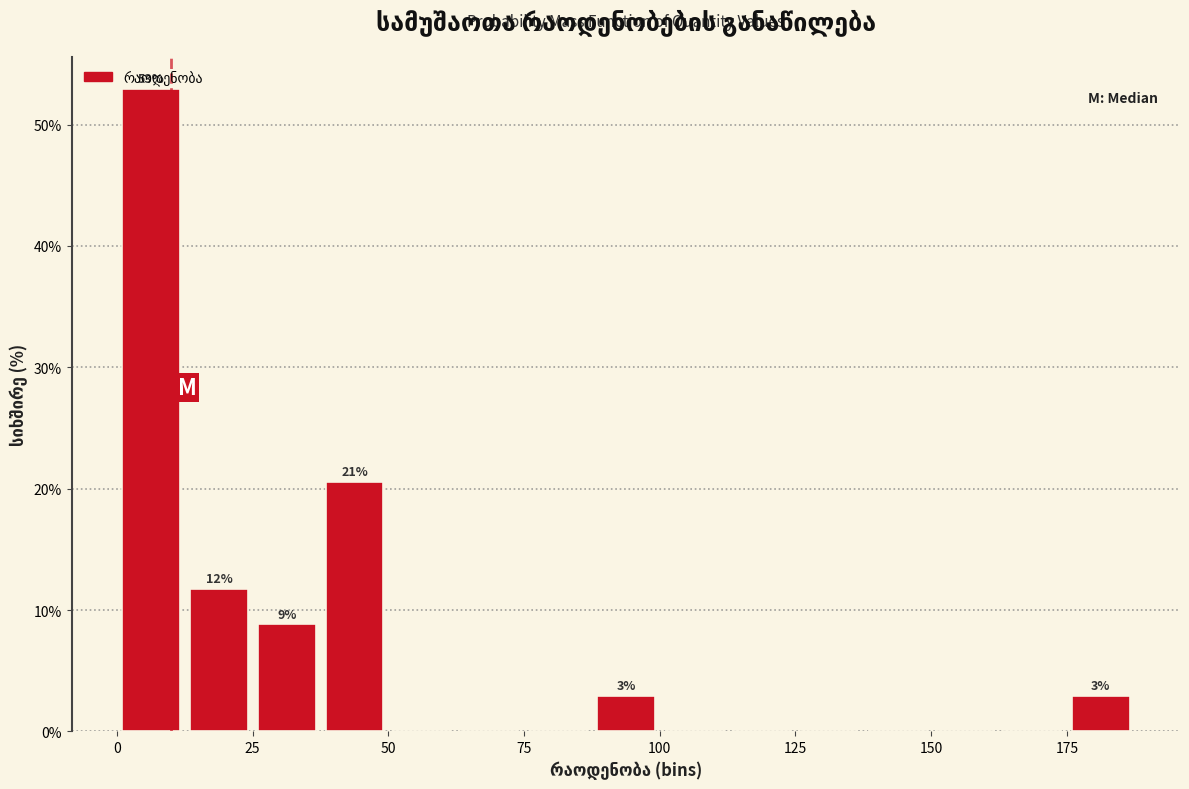

Around what value on the x-axis is the tallest bar? Give the approximate position of its centre, as read against the axis.

5